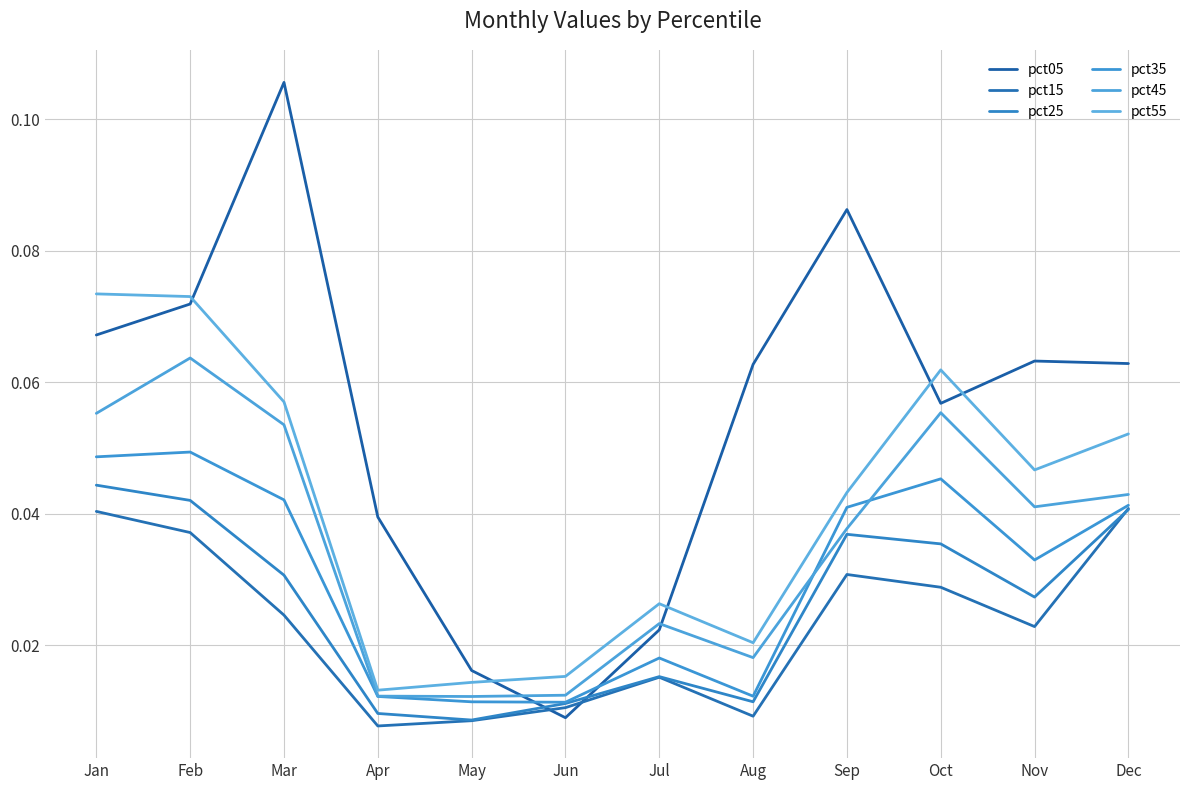

How many interior local valleys does the pct55 series have?

3